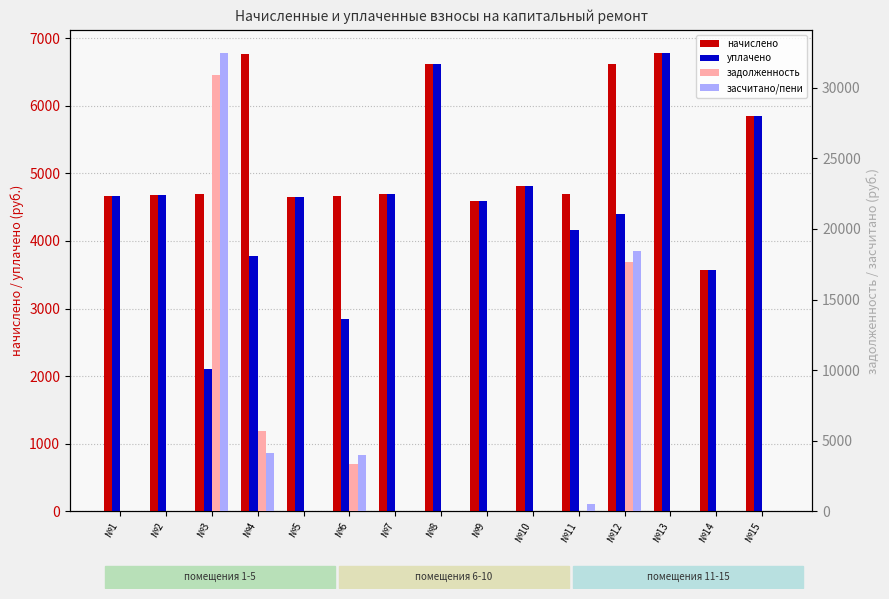

What is the sum of the засчитано/пени values at №14 and №6?

3969.0